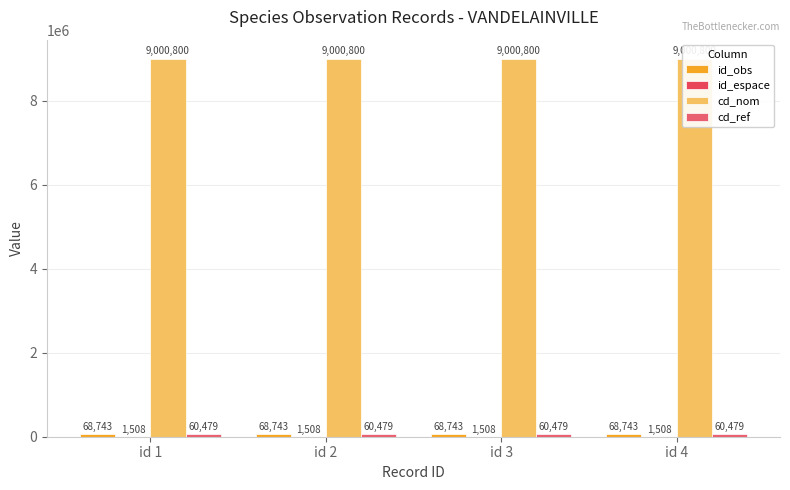

What are all the series names shown in the legend?

id_obs, id_espace, cd_nom, cd_ref